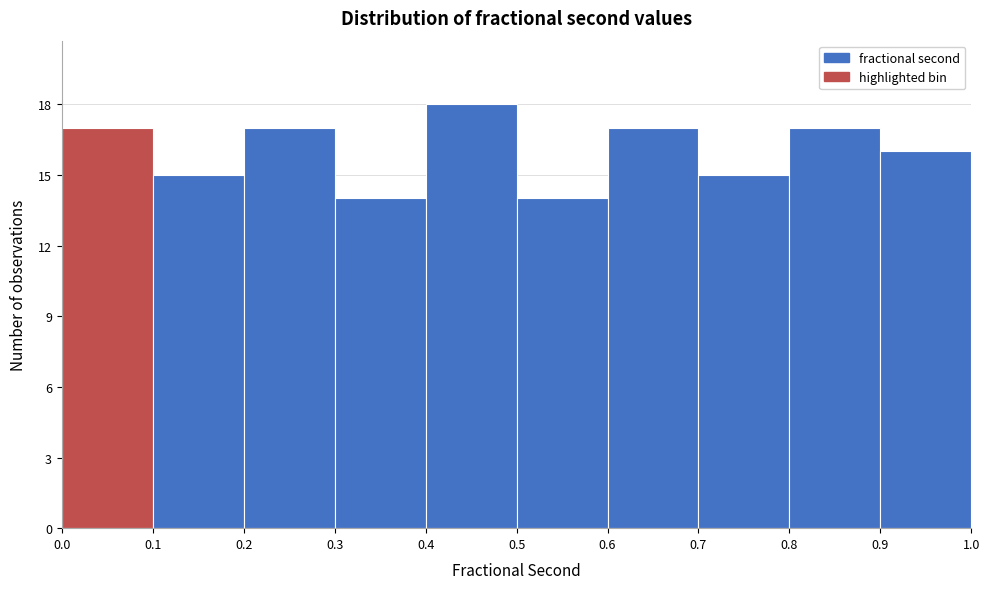

Reading left to right, list every bar in this chart as the range it spans on the x-axis followed by its height. The values are not printed on the chart, so give them approximately, as read against the axis.

0.0 to 0.1: 17
0.1 to 0.2: 15
0.2 to 0.3: 17
0.3 to 0.4: 14
0.4 to 0.5: 18
0.5 to 0.6: 14
0.6 to 0.7: 17
0.7 to 0.8: 15
0.8 to 0.9: 17
0.9 to 1.0: 16